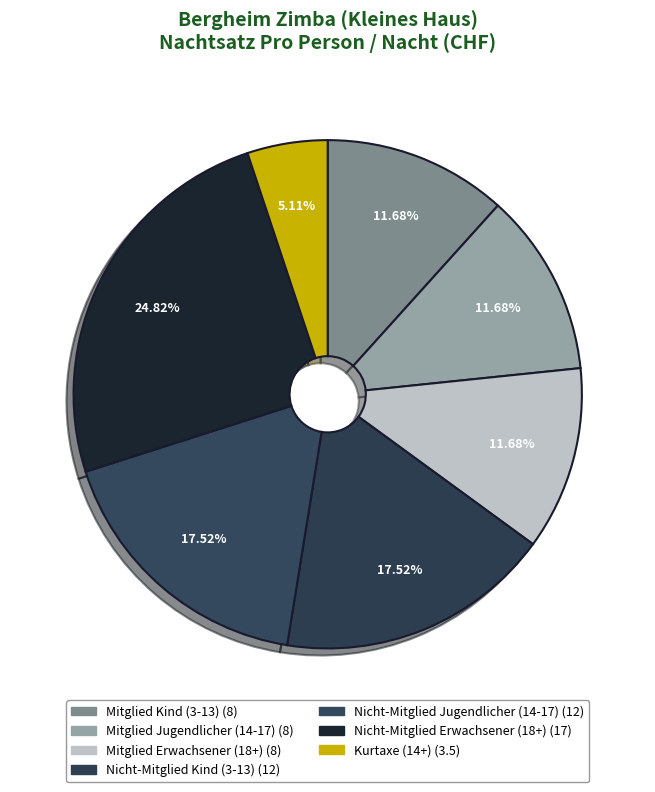

Count the number of slices in the pie.

7